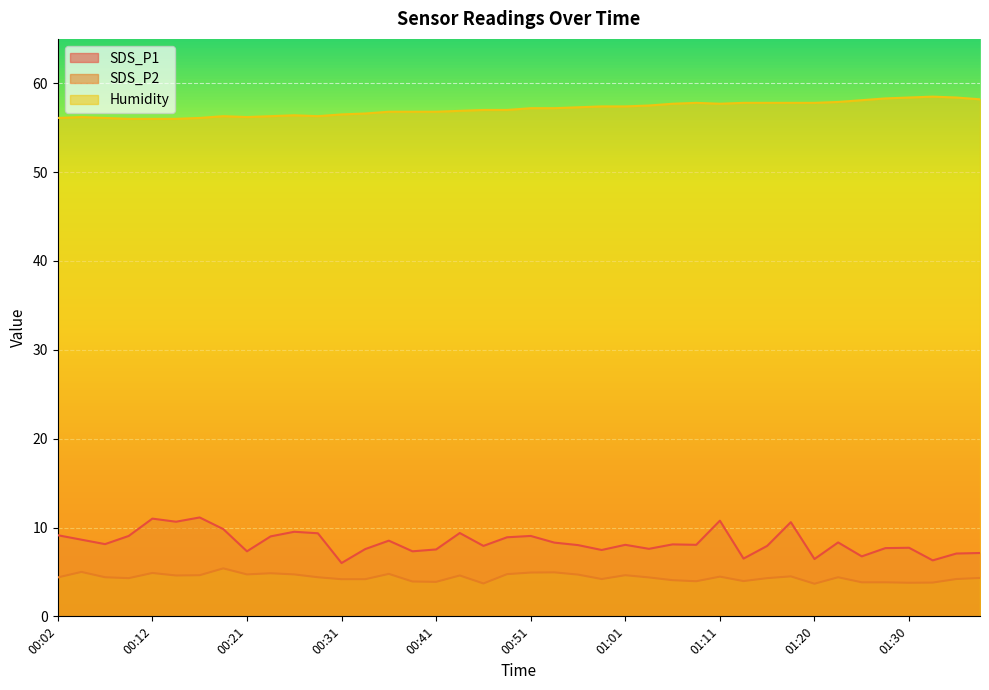

Rank the categories by SDS_P2 value from lowest to highest.

01:20, 00:46, 01:30, 01:33, 01:25, 01:28, 00:41, 00:39, 01:08, 01:13, 01:06, 00:31, 00:34, 00:58, 01:35, 00:09, 01:15, 01:38, 00:02, 01:03, 00:07, 00:29, 01:23, 01:11, 01:18, 00:14, 00:44, 00:17, 01:01, 00:56, 00:21, 00:26, 00:48, 00:36, 00:24, 00:12, 00:51, 00:53, 00:04, 00:19